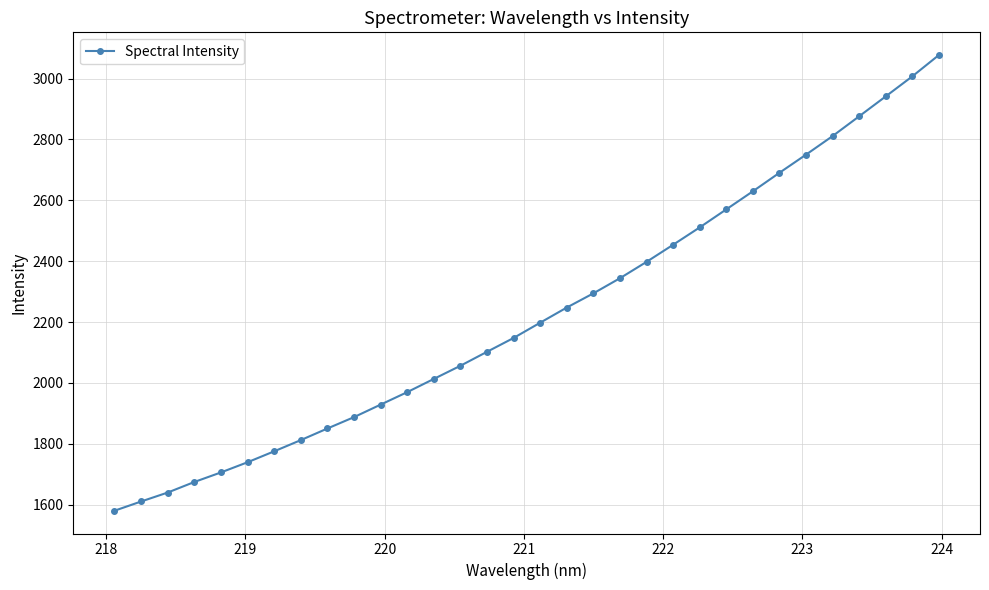

What is the maximum value shown in the chart?

3077.0